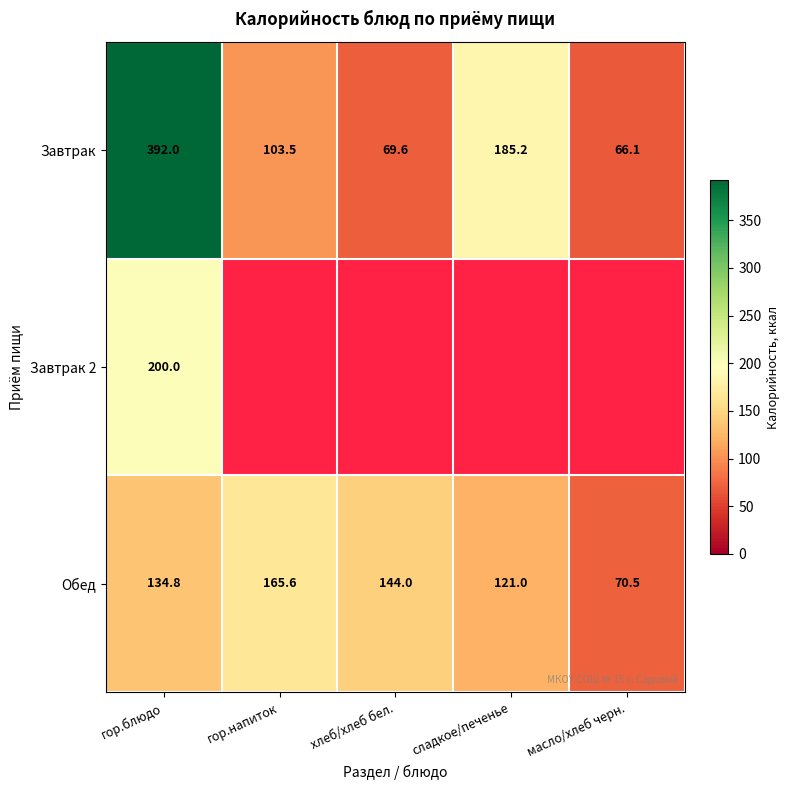

List the labels in order of Завтрак value, largest first.

гор.блюдо, сладкое/печенье, гор.напиток, хлеб/хлеб бел., масло/хлеб черн.